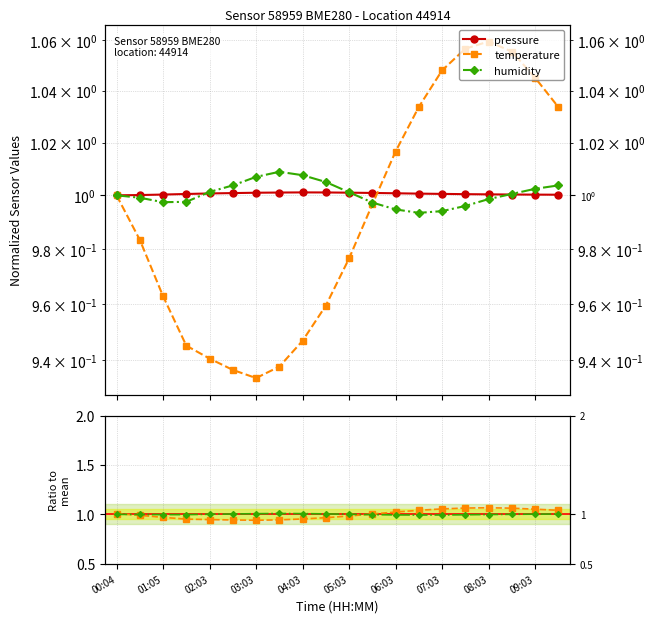

Where is humidity nearest to the value 1?

17